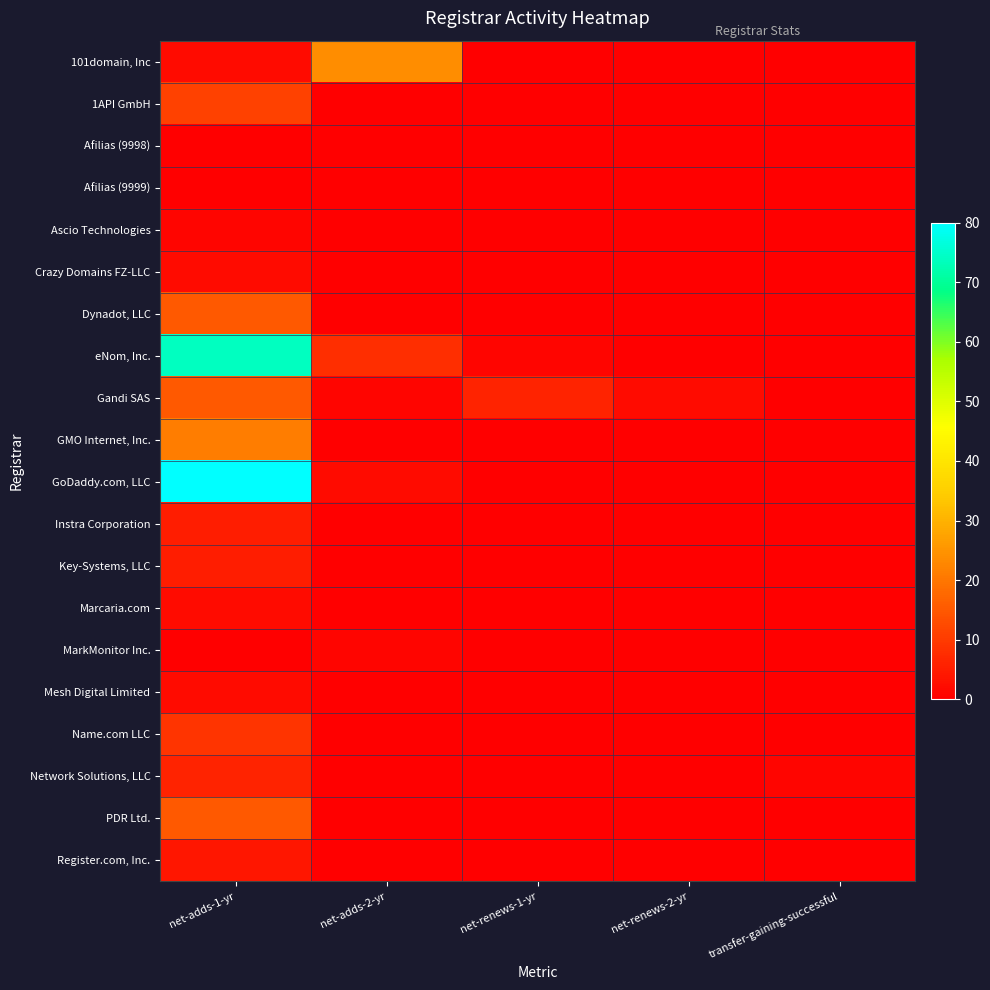

Reading left to right, list all the values displayed in this chart.

101domain, Inc: net-adds-1-yr=2	net-adds-2-yr=24	net-renews-1-yr=0	net-renews-2-yr=0	transfer-gaining-successful=0
1API GmbH: net-adds-1-yr=11	net-adds-2-yr=0	net-renews-1-yr=0	net-renews-2-yr=0	transfer-gaining-successful=0
Afilias (9998): net-adds-1-yr=0	net-adds-2-yr=0	net-renews-1-yr=0	net-renews-2-yr=0	transfer-gaining-successful=0
Afilias (9999): net-adds-1-yr=0	net-adds-2-yr=0	net-renews-1-yr=0	net-renews-2-yr=0	transfer-gaining-successful=0
Ascio Technologies: net-adds-1-yr=1	net-adds-2-yr=0	net-renews-1-yr=0	net-renews-2-yr=0	transfer-gaining-successful=0
Crazy Domains FZ-LLC: net-adds-1-yr=2	net-adds-2-yr=0	net-renews-1-yr=0	net-renews-2-yr=0	transfer-gaining-successful=0
Dynadot, LLC: net-adds-1-yr=15	net-adds-2-yr=0	net-renews-1-yr=0	net-renews-2-yr=0	transfer-gaining-successful=0
eNom, Inc.: net-adds-1-yr=74	net-adds-2-yr=8	net-renews-1-yr=1	net-renews-2-yr=0	transfer-gaining-successful=0
Gandi SAS: net-adds-1-yr=15	net-adds-2-yr=1	net-renews-1-yr=6	net-renews-2-yr=2	transfer-gaining-successful=0
GMO Internet, Inc.: net-adds-1-yr=21	net-adds-2-yr=0	net-renews-1-yr=0	net-renews-2-yr=0	transfer-gaining-successful=0
GoDaddy.com, LLC: net-adds-1-yr=80	net-adds-2-yr=2	net-renews-1-yr=0	net-renews-2-yr=0	transfer-gaining-successful=0
Instra Corporation: net-adds-1-yr=5	net-adds-2-yr=0	net-renews-1-yr=0	net-renews-2-yr=0	transfer-gaining-successful=0
Key-Systems, LLC: net-adds-1-yr=5	net-adds-2-yr=0	net-renews-1-yr=0	net-renews-2-yr=0	transfer-gaining-successful=0
Marcaria.com: net-adds-1-yr=2	net-adds-2-yr=0	net-renews-1-yr=0	net-renews-2-yr=0	transfer-gaining-successful=0
MarkMonitor Inc.: net-adds-1-yr=0	net-adds-2-yr=1	net-renews-1-yr=0	net-renews-2-yr=0	transfer-gaining-successful=0
Mesh Digital Limited: net-adds-1-yr=2	net-adds-2-yr=0	net-renews-1-yr=0	net-renews-2-yr=0	transfer-gaining-successful=0
Name.com LLC: net-adds-1-yr=9	net-adds-2-yr=0	net-renews-1-yr=0	net-renews-2-yr=0	transfer-gaining-successful=0
Network Solutions, LLC: net-adds-1-yr=6	net-adds-2-yr=0	net-renews-1-yr=0	net-renews-2-yr=0	transfer-gaining-successful=1
PDR Ltd.: net-adds-1-yr=15	net-adds-2-yr=0	net-renews-1-yr=0	net-renews-2-yr=0	transfer-gaining-successful=0
Register.com, Inc.: net-adds-1-yr=4	net-adds-2-yr=0	net-renews-1-yr=0	net-renews-2-yr=0	transfer-gaining-successful=0